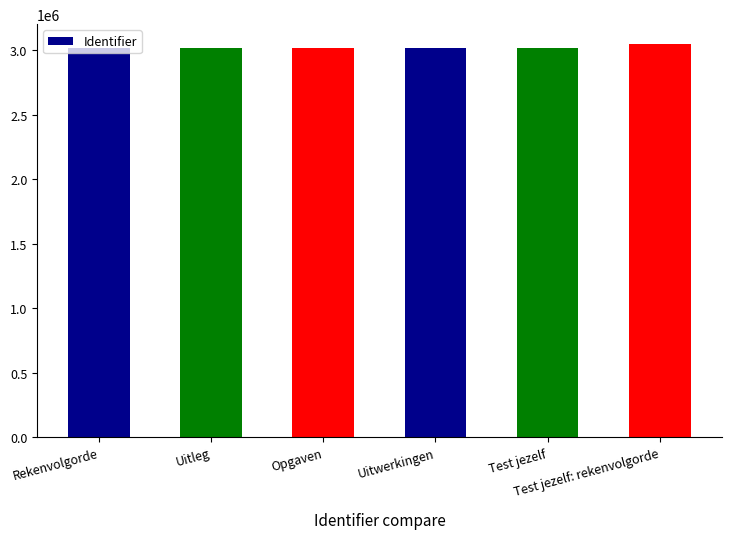

Does the chart contain stacked bars?

No